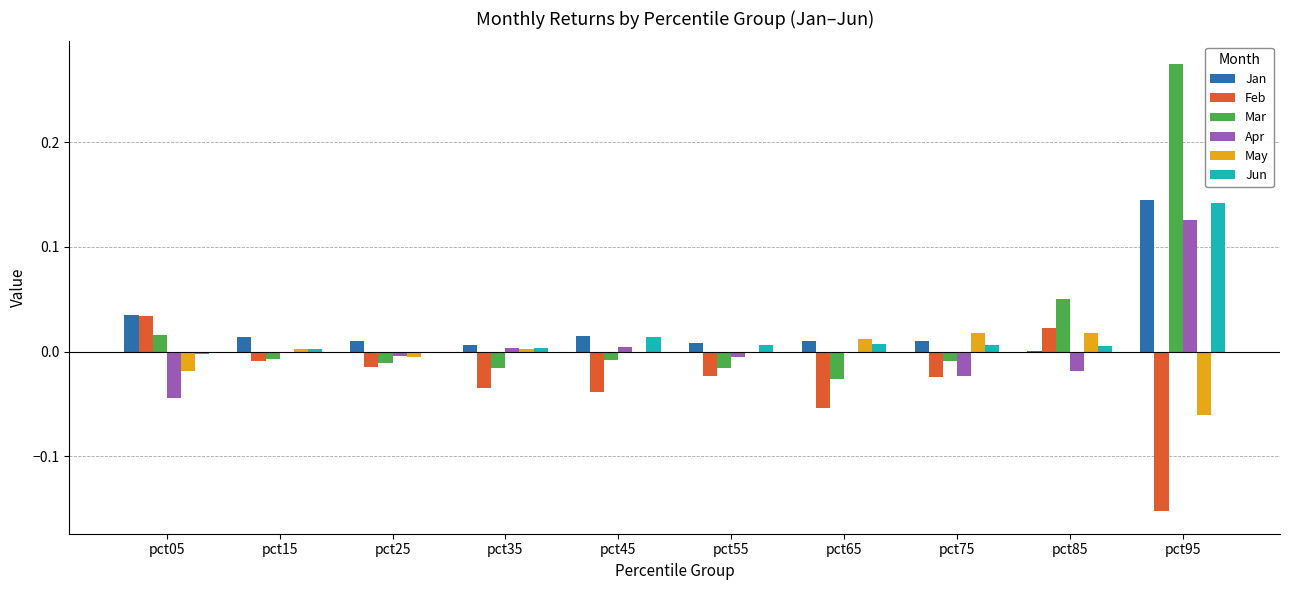

How many series are shown in this chart?

6